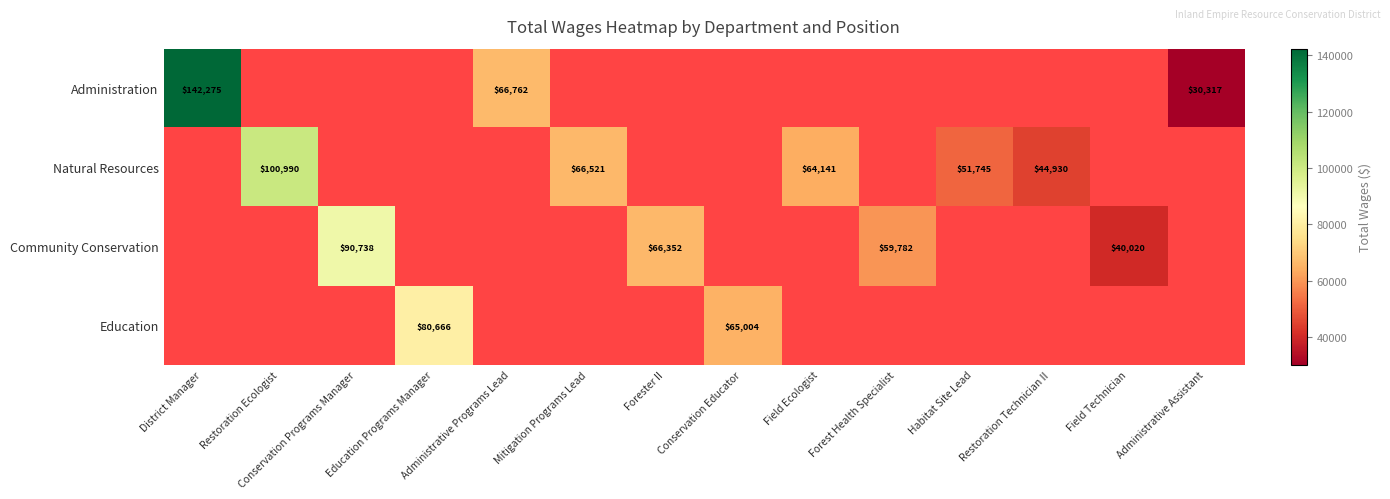

Is it true that Community Conservation equals 90738 at Conservation Programs Manager?

True